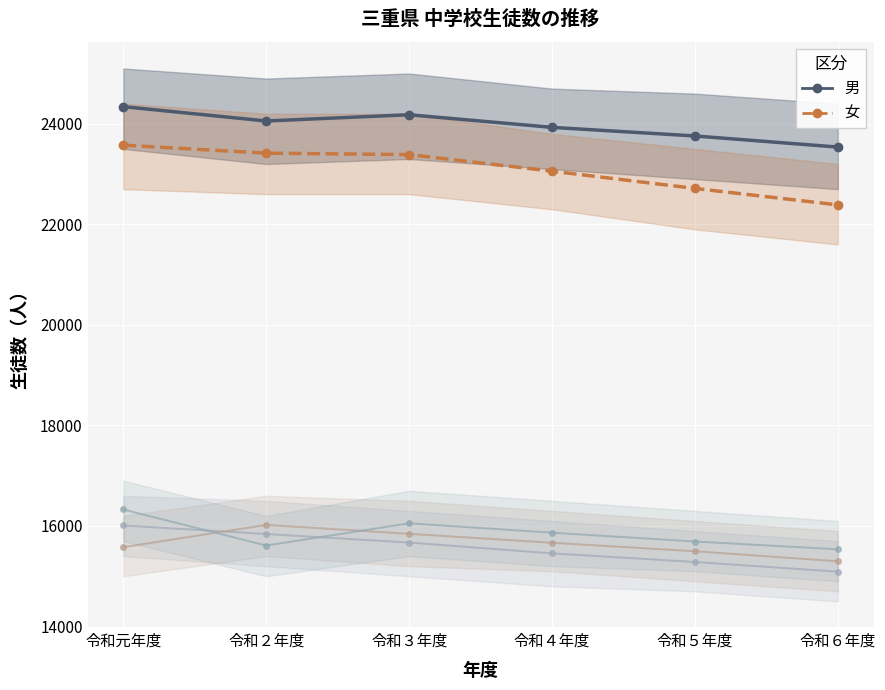

Is it true that 女 equals 8590 at 令和５年度?

False